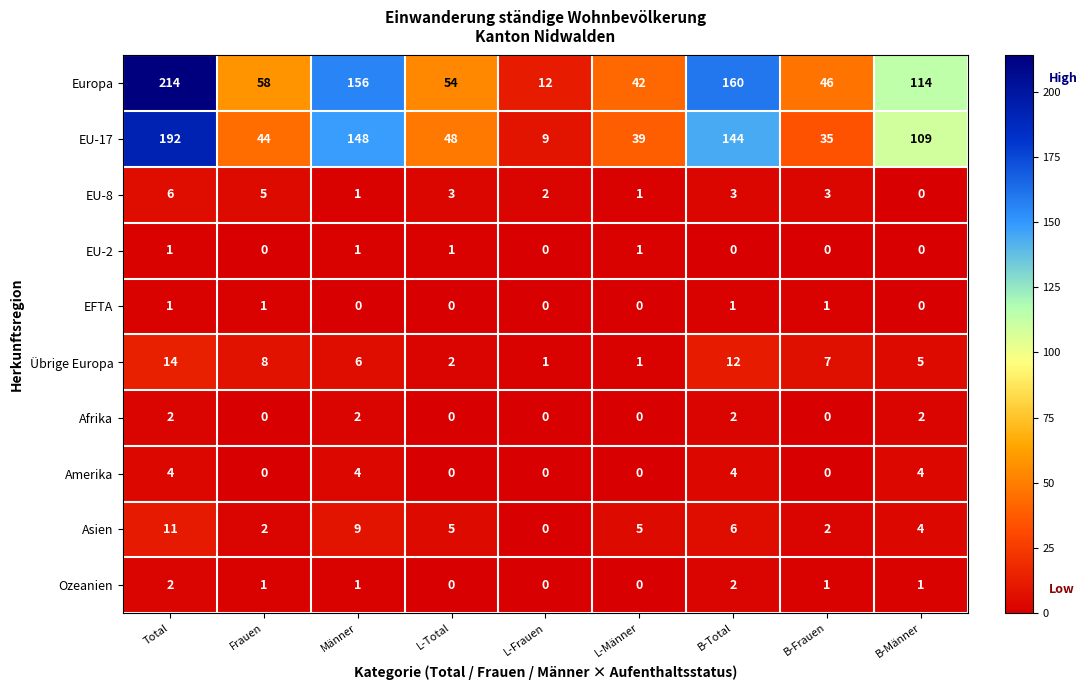

What value does the Asien series have at Männer, to the nearest 5?

10